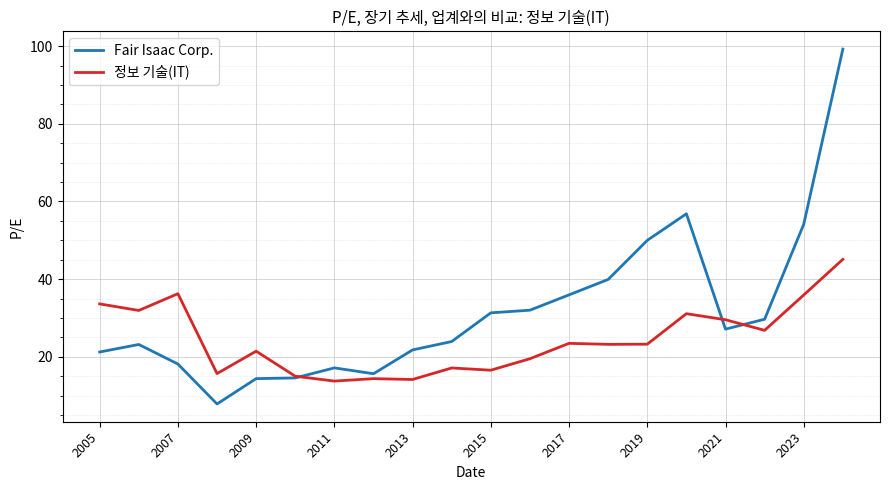

List the series in order of their peak value, highest first.

Fair Isaac Corp., 정보 기술(IT)